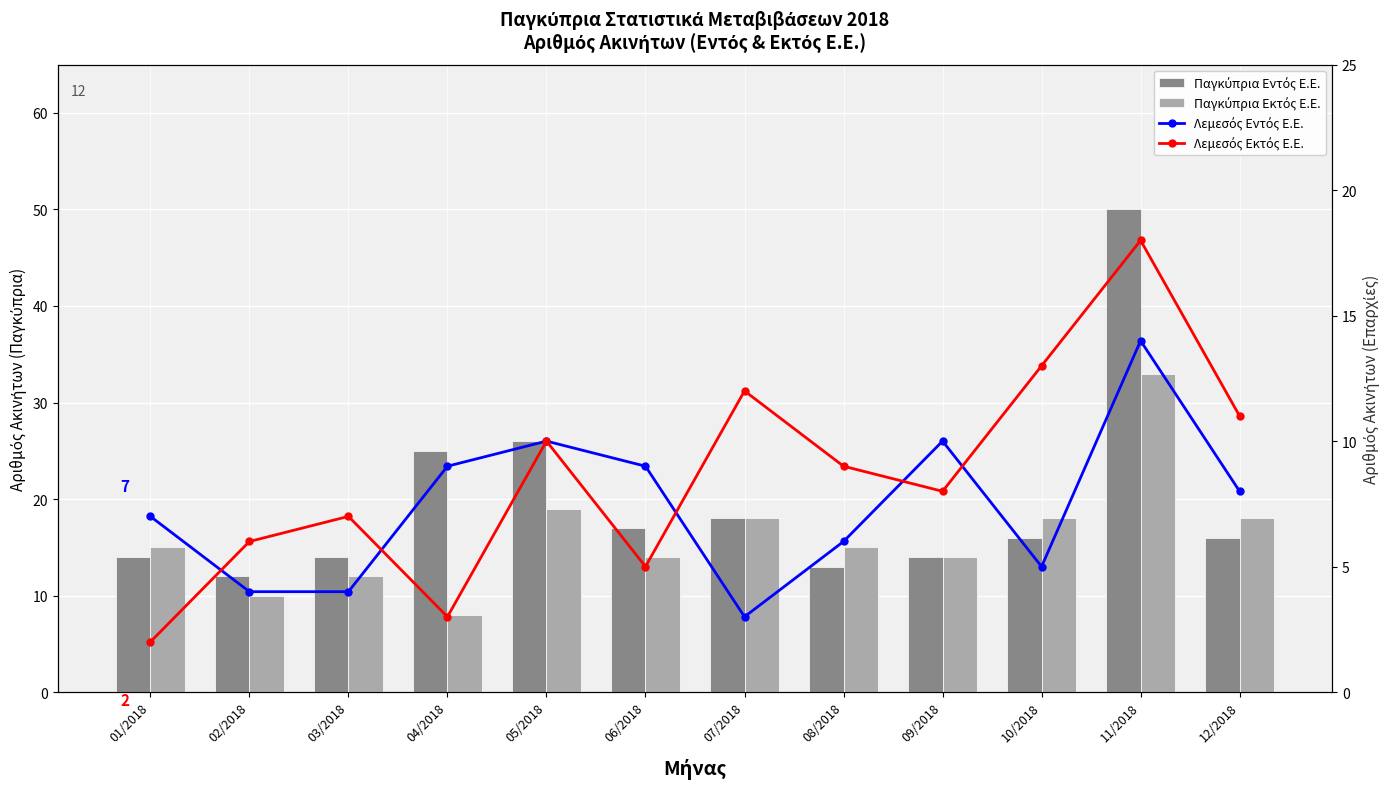

Does the chart contain stacked bars?

No